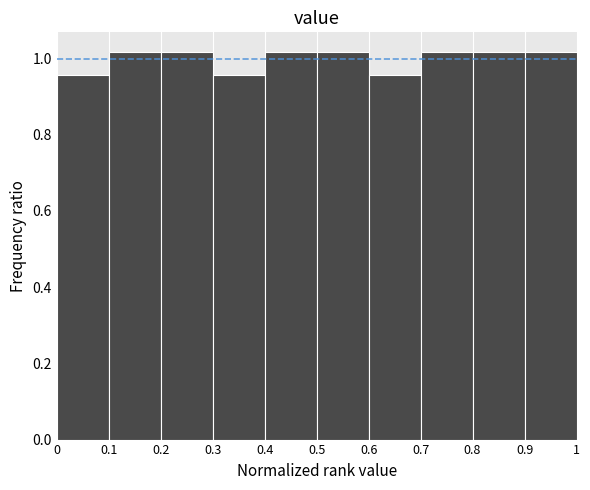

How tall is the bar that spans 0.6 to 0.7 on the x-axis? The values are not printed on the chart, so give them approximately, as read against the axis.

0.96